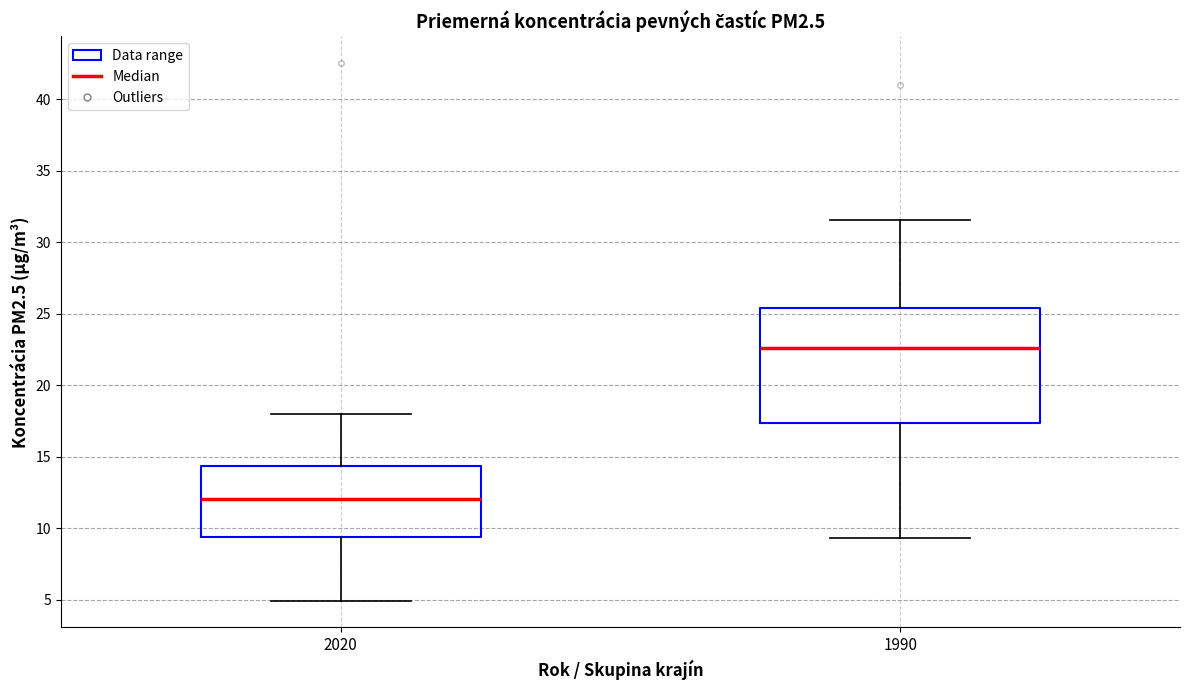

Comparing the boxes themselves (not the whiskers), which one is the tallest?

1990